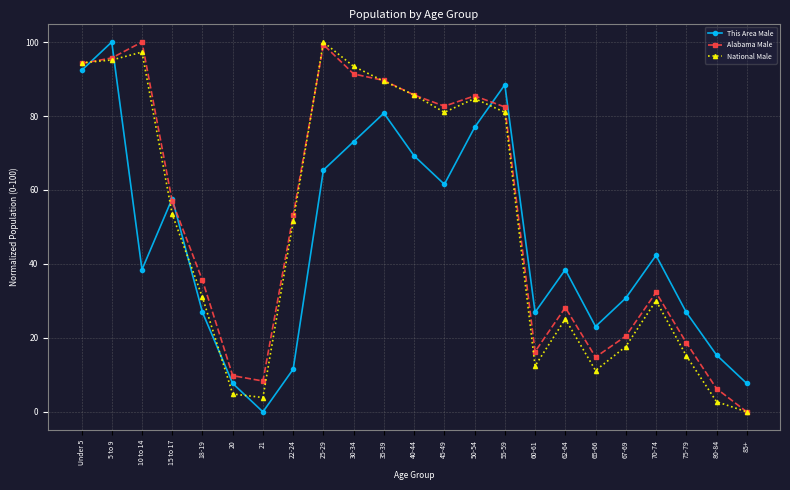

Which category has the highest value in the National Male series?

25-29